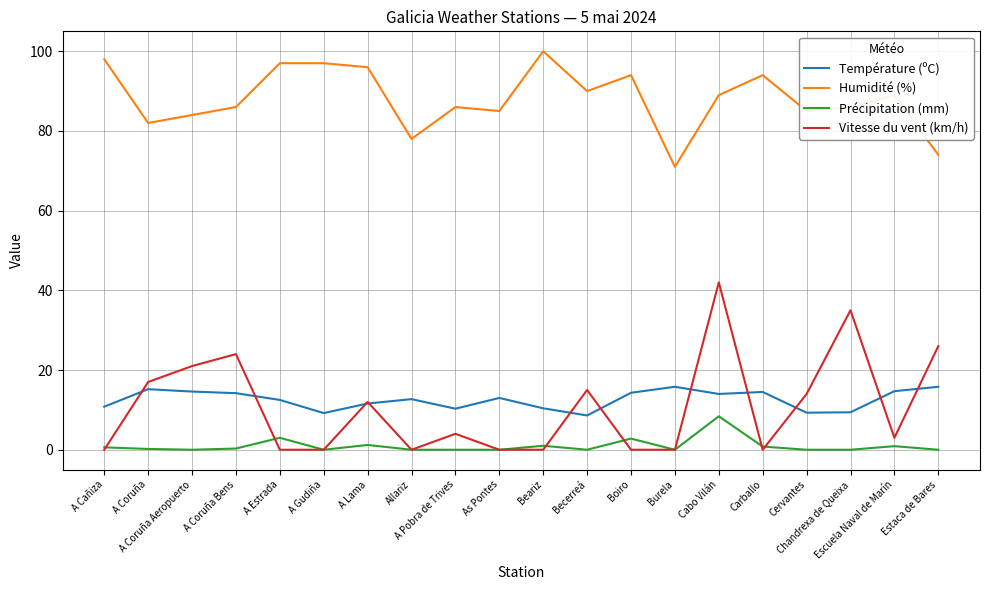

What is the highest value of the Précipitation (mm) series?

8.4